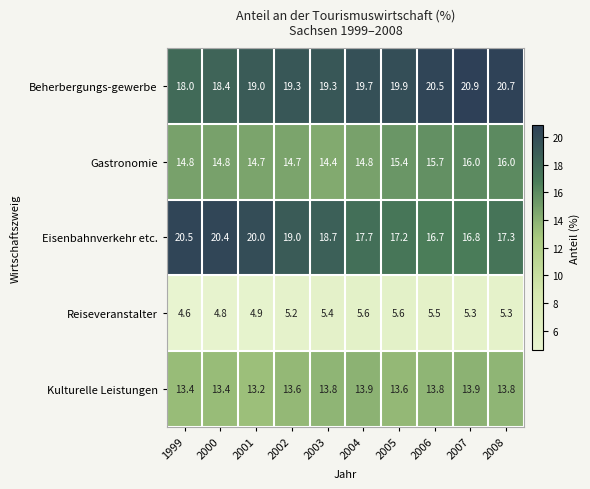

Which series has the largest range (max minus min)?

Eisenbahnverkehr etc.